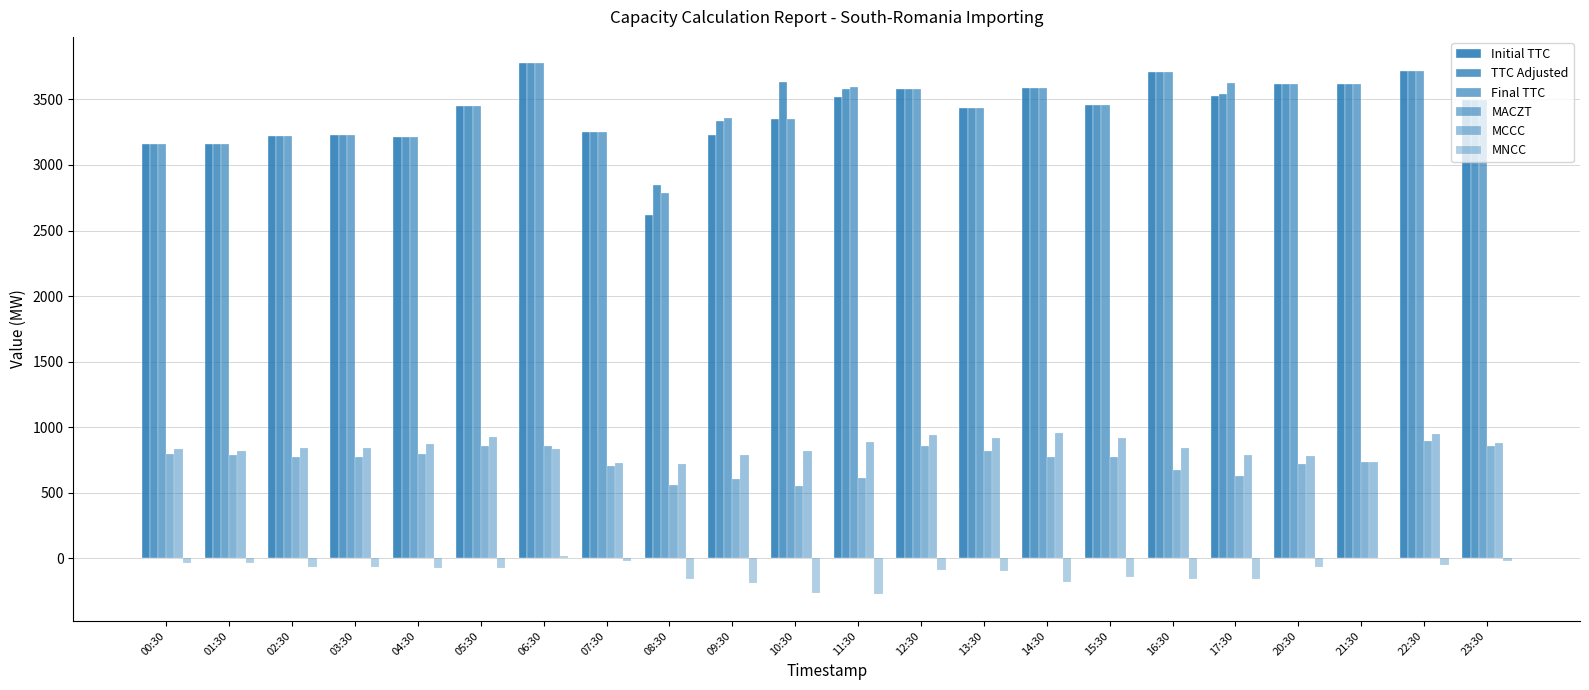

Are the bars grouped side by side (vs. stacked)?

Yes